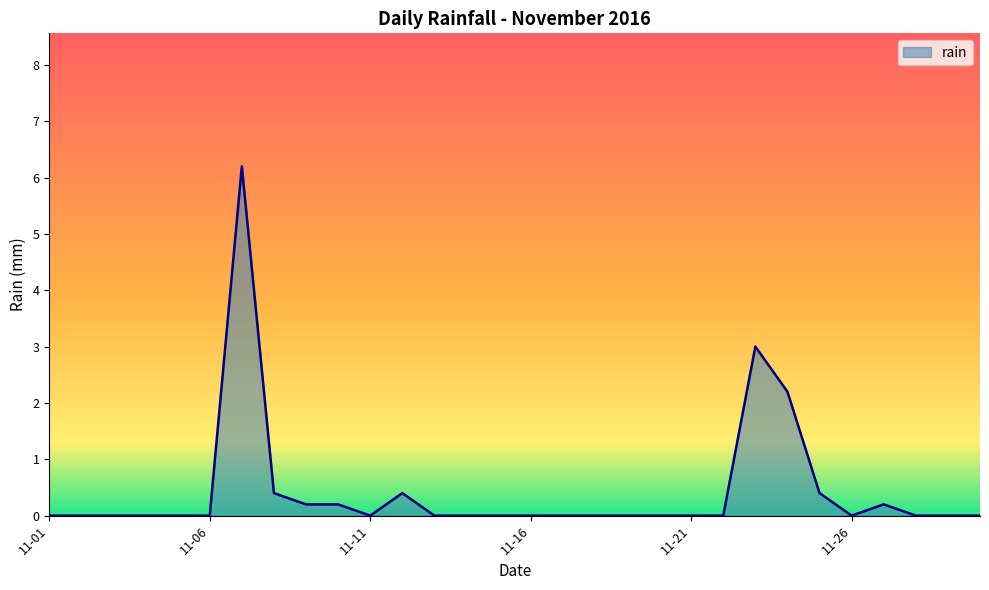

Does the chart have visible grid lines?

No